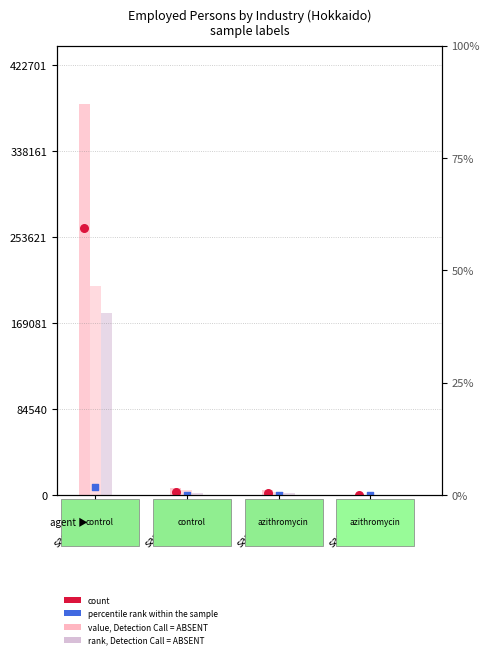

Which series has the largest total across all categories?

value, col_7